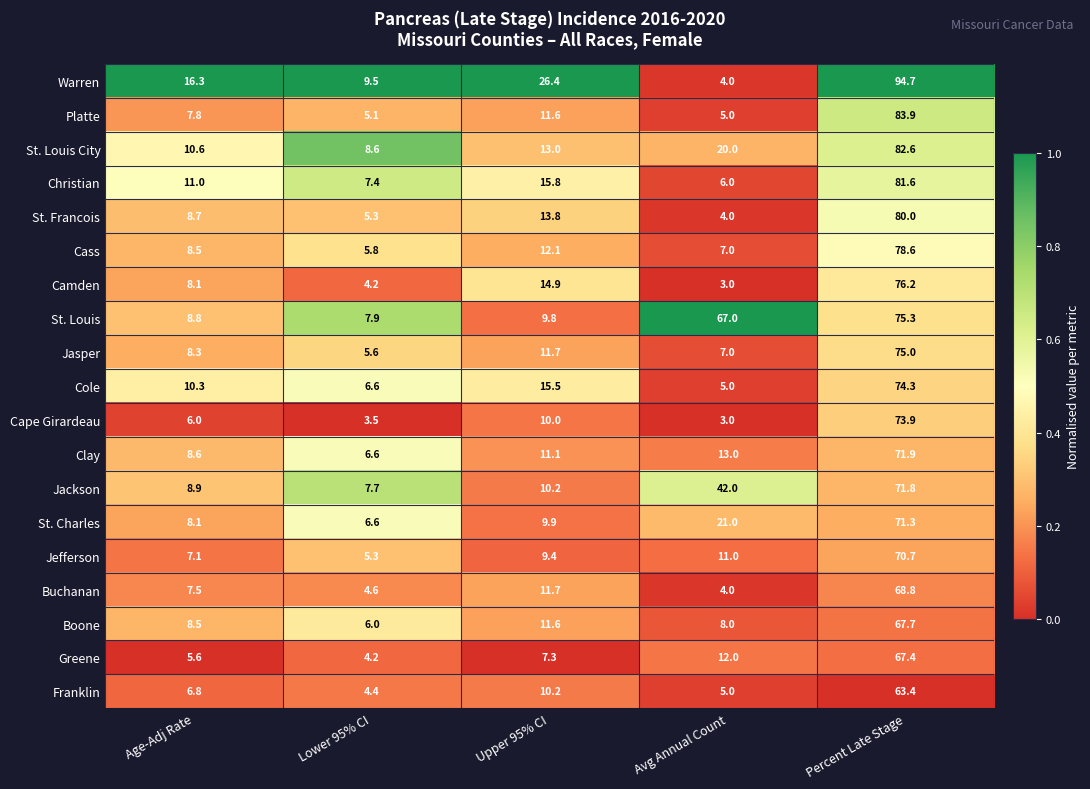

Which series changed the most between Lower 95% CI and Upper 95% CI?

Warren